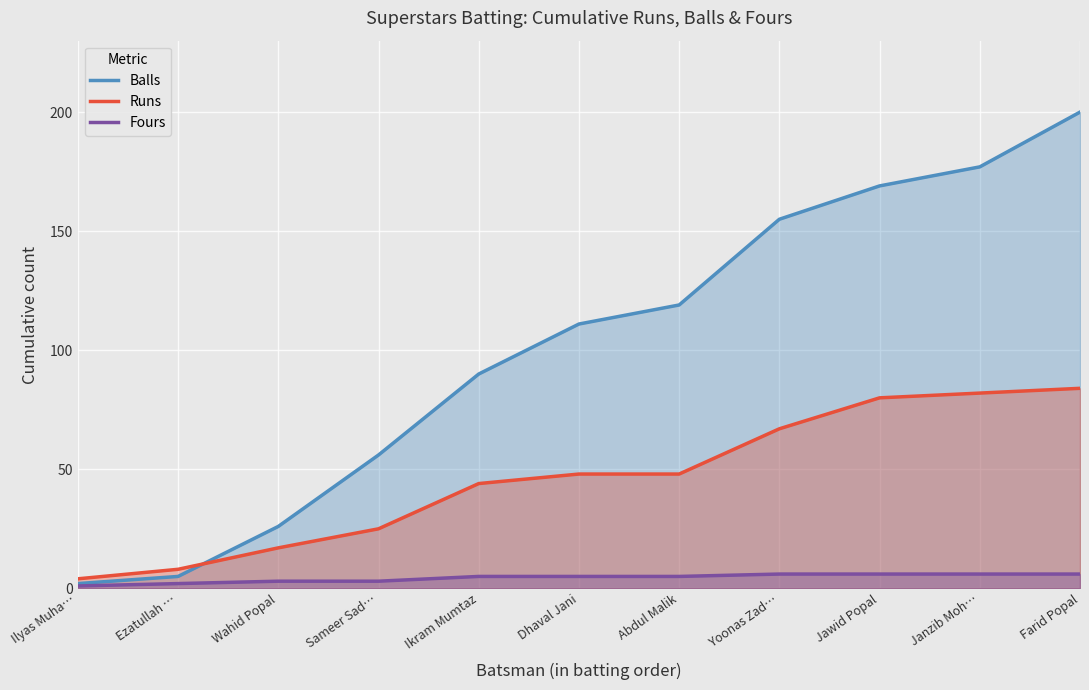

List the series in order of their peak value, lowest first.

Fours, Runs, Balls